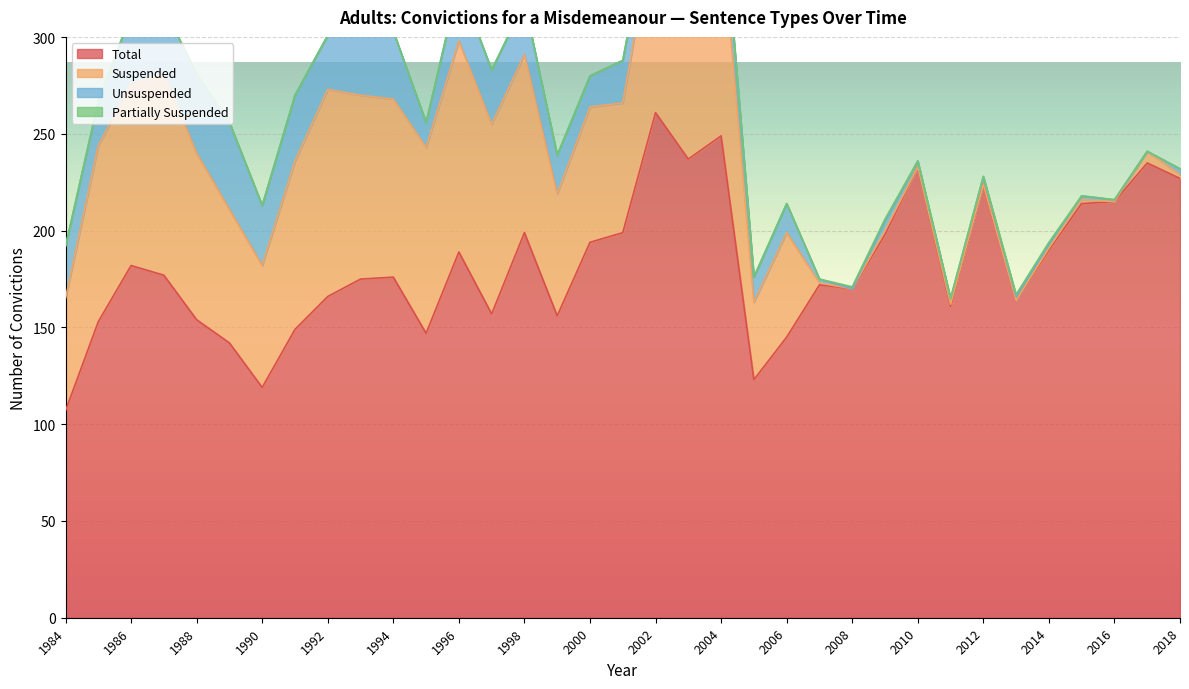

Reading left to right, extract all data points from this chart.

Total: 1984=107	1985=153	1986=182	1987=177	1988=154	1989=142	1990=119	1991=149	1992=166	1993=175	1994=176	1995=147	1996=189	1997=157	1998=199	1999=156	2000=194	2001=199	2002=261	2003=237	2004=249	2005=123	2006=145	2007=172	2008=170	2009=198	2010=233	2011=161	2012=224	2013=164	2014=190	2015=214	2016=215	2017=235	2018=227
Suspended: 1984=58	1985=91	1986=94	1987=104	1988=86	1989=69	1990=63	1991=87	1992=107	1993=95	1994=92	1995=96	1996=109	1997=98	1998=92	1999=63	2000=70	2001=67	2002=101	2003=92	2004=108	2005=40	2006=54	2007=1	2008=0	2009=2	2010=0	2011=1	2012=0	2013=0	2014=1	2015=2	2016=0	2017=6	2018=2
Unsuspended: 1984=27	1985=23	1986=36	1987=34	1988=41	1989=45	1990=31	1991=34	1992=28	1993=39	1994=35	1995=13	1996=30	1997=28	1998=27	1999=20	2000=16	2001=22	2002=15	2003=19	2004=21	2005=13	2006=15	2007=2	2008=0	2009=5	2010=3	2011=3	2012=4	2013=2	2014=2	2015=2	2016=1	2017=0	2018=3
Partially Suspended: 1984=0	1985=0	1986=0	1987=0	1988=0	1989=0	1990=0	1991=0	1992=0	1993=0	1994=0	1995=0	1996=0	1997=0	1998=0	1999=0	2000=0	2001=0	2002=0	2003=0	2004=0	2005=0	2006=0	2007=0	2008=1	2009=1	2010=0	2011=0	2012=0	2013=1	2014=1	2015=0	2016=0	2017=0	2018=0